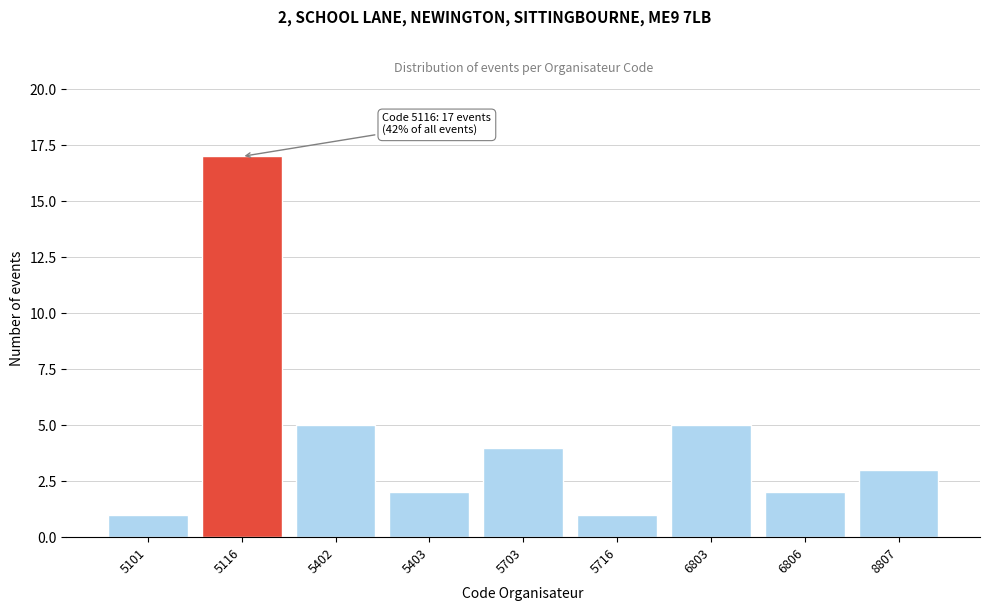

Reading left to right, transcribe all the data shown in this chart.

1	17	5	2	4	1	5	2	3